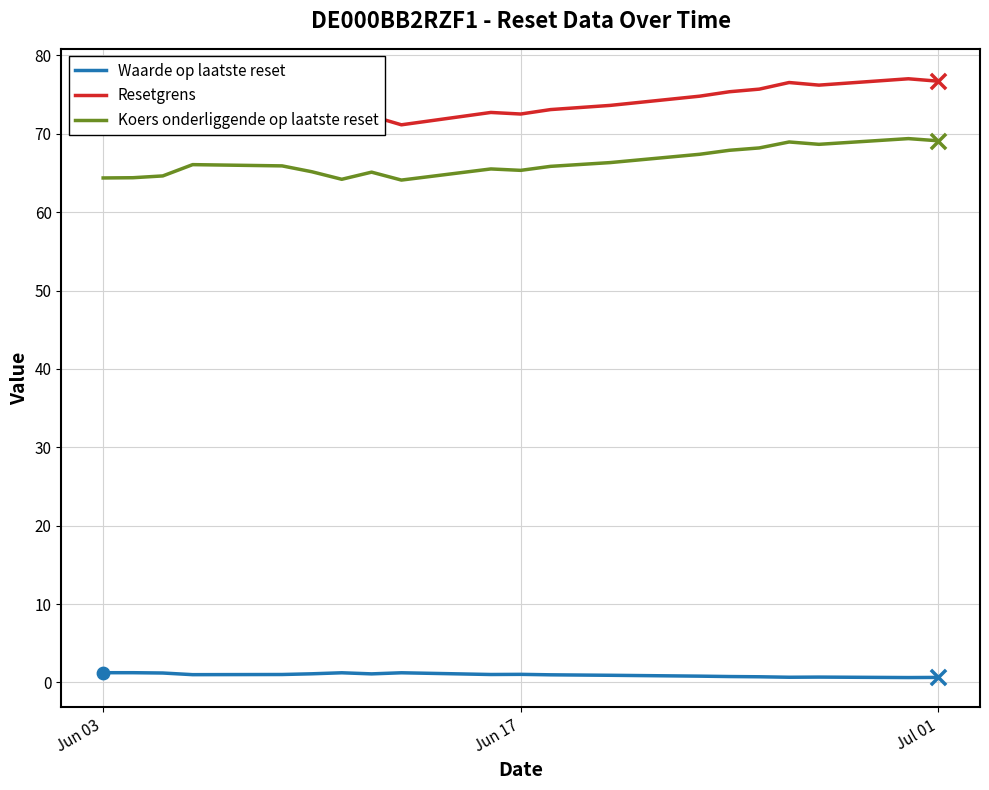

Which series has the widest spread of values?

Resetgrens